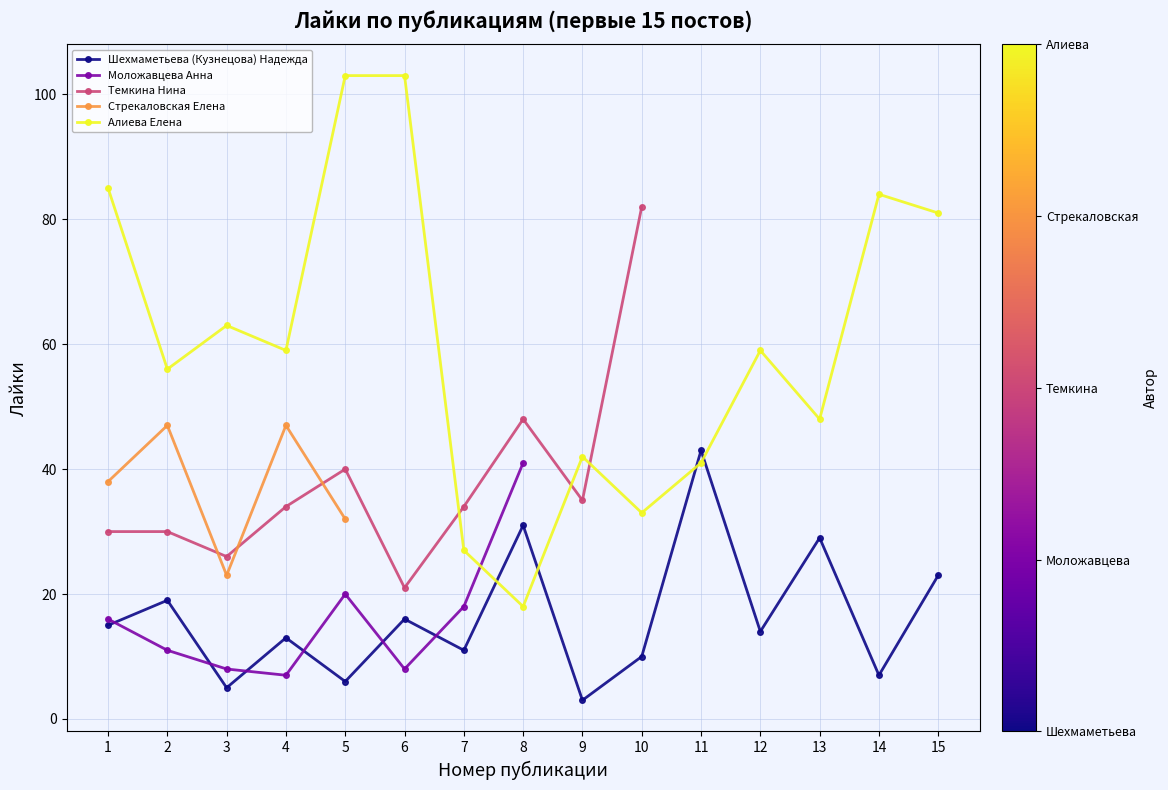

At which category is the sum across all series the highest?

5